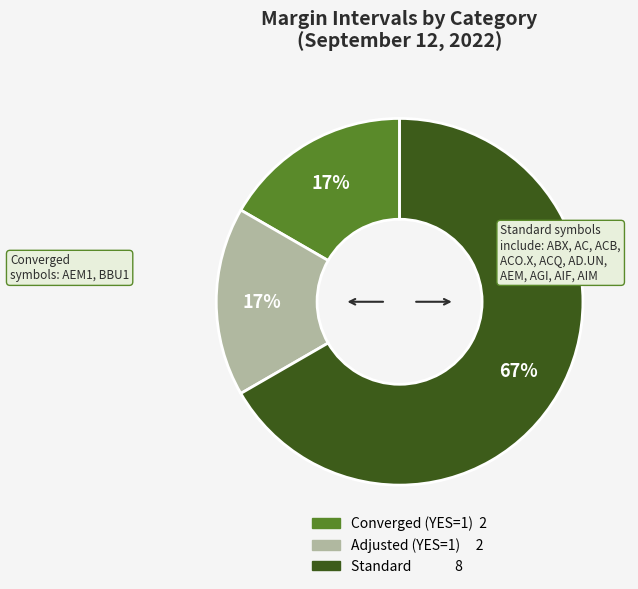

Is there any slice that represents more than half of the pie?

Yes